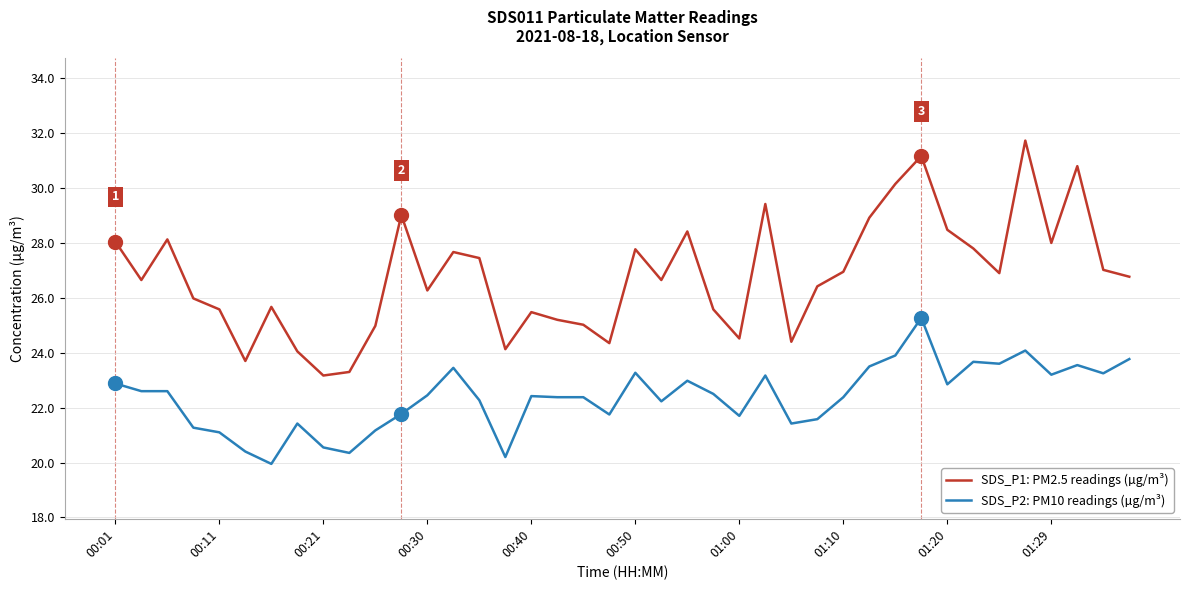

Is this an area chart (filled region under the line)?

No